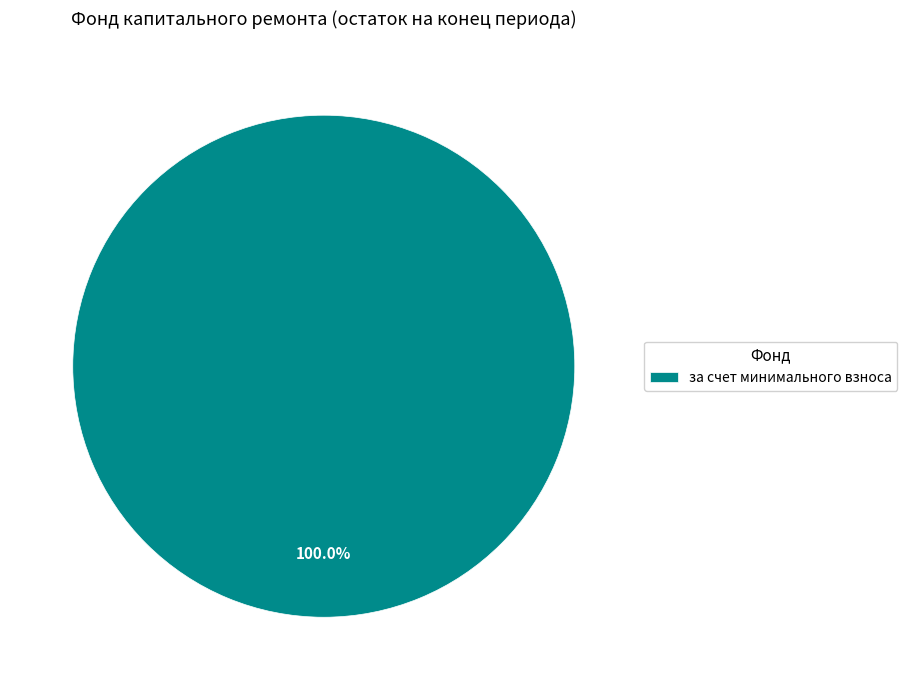

What is the majority slice?

за счет минимального взноса